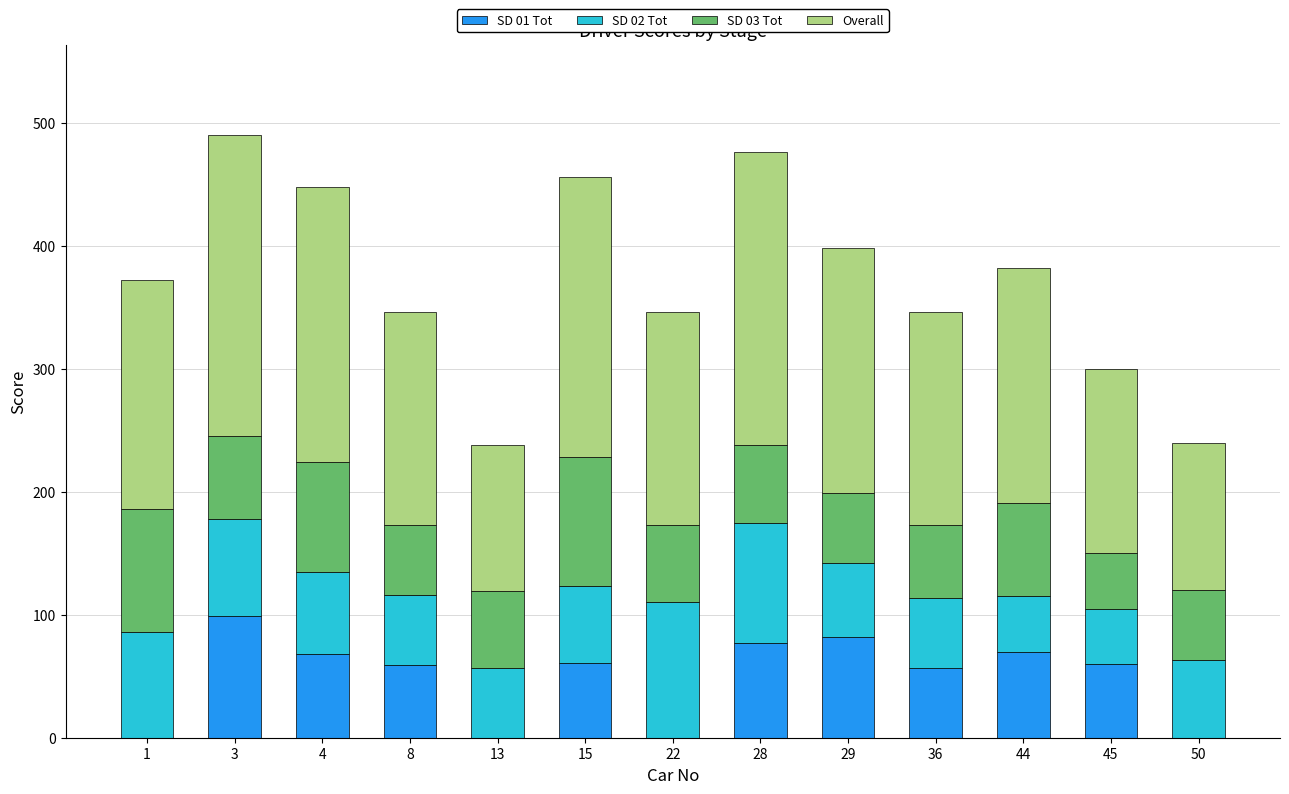

The value of SD 01 Tot at 36 is 32. True or false?

False